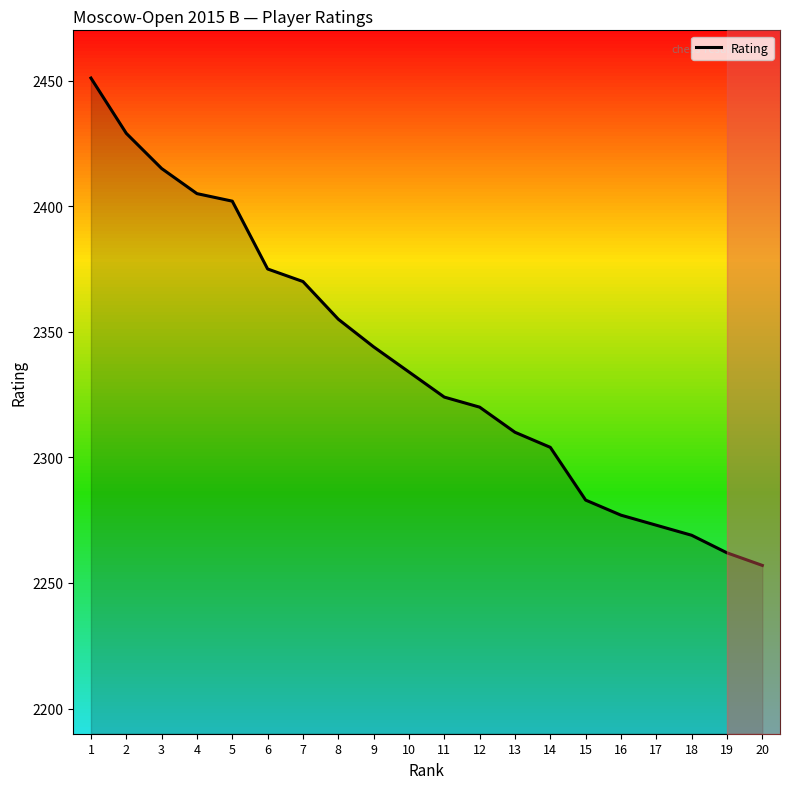

List the labels in order of value, largest first.

1, 2, 3, 4, 5, 6, 7, 8, 9, 10, 11, 12, 13, 14, 15, 16, 17, 18, 19, 20